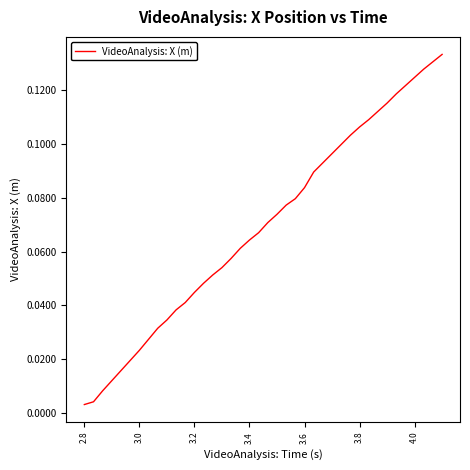

True or false: the data has more than 1 interior local peaks.

False